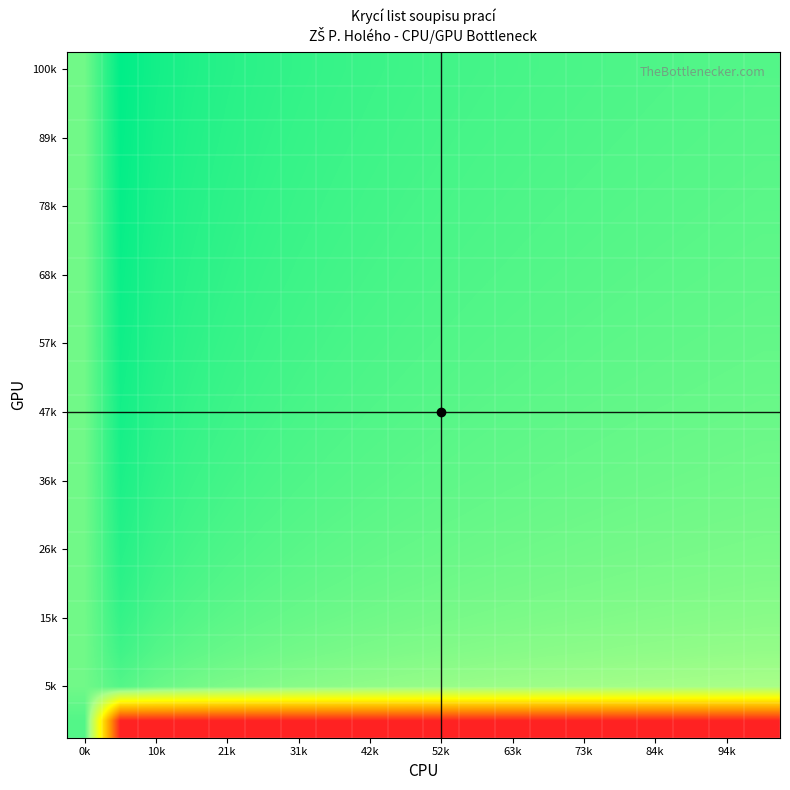

How many categories are shown in the chart?

20